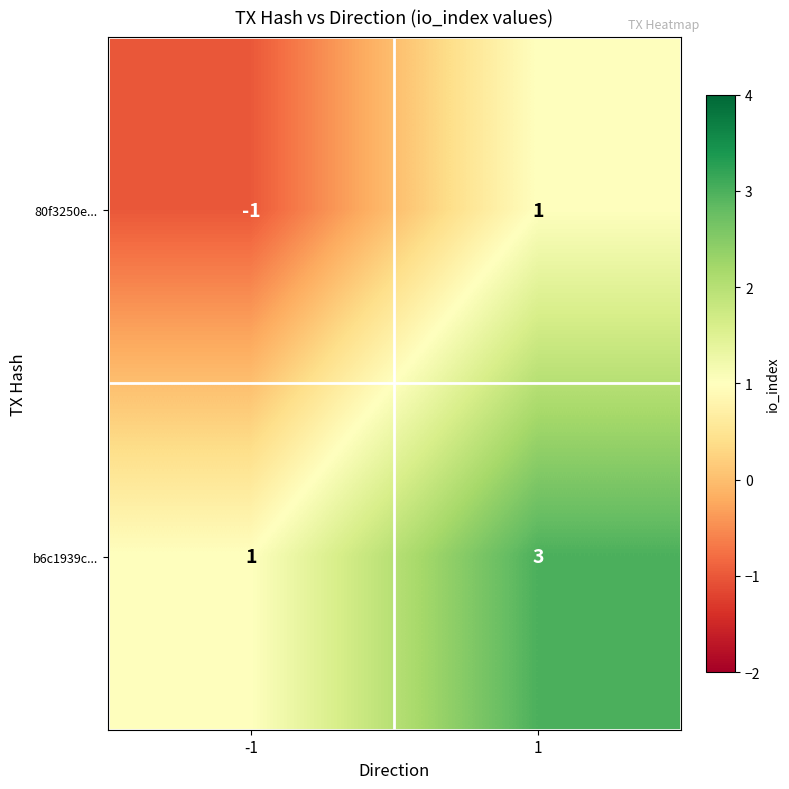

At how many categories does at least one series exceed 0?

2